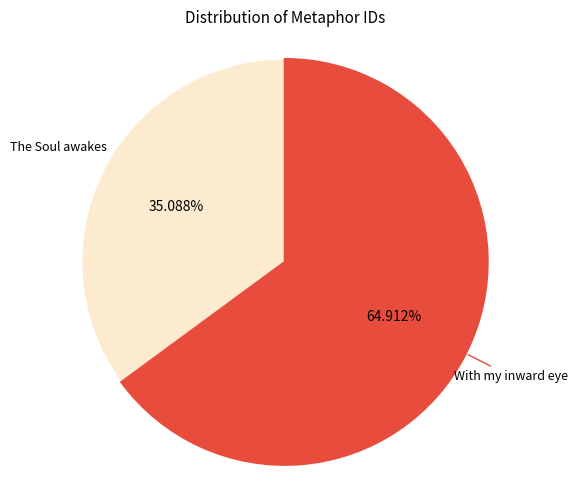

Does any single category account for the majority?

Yes